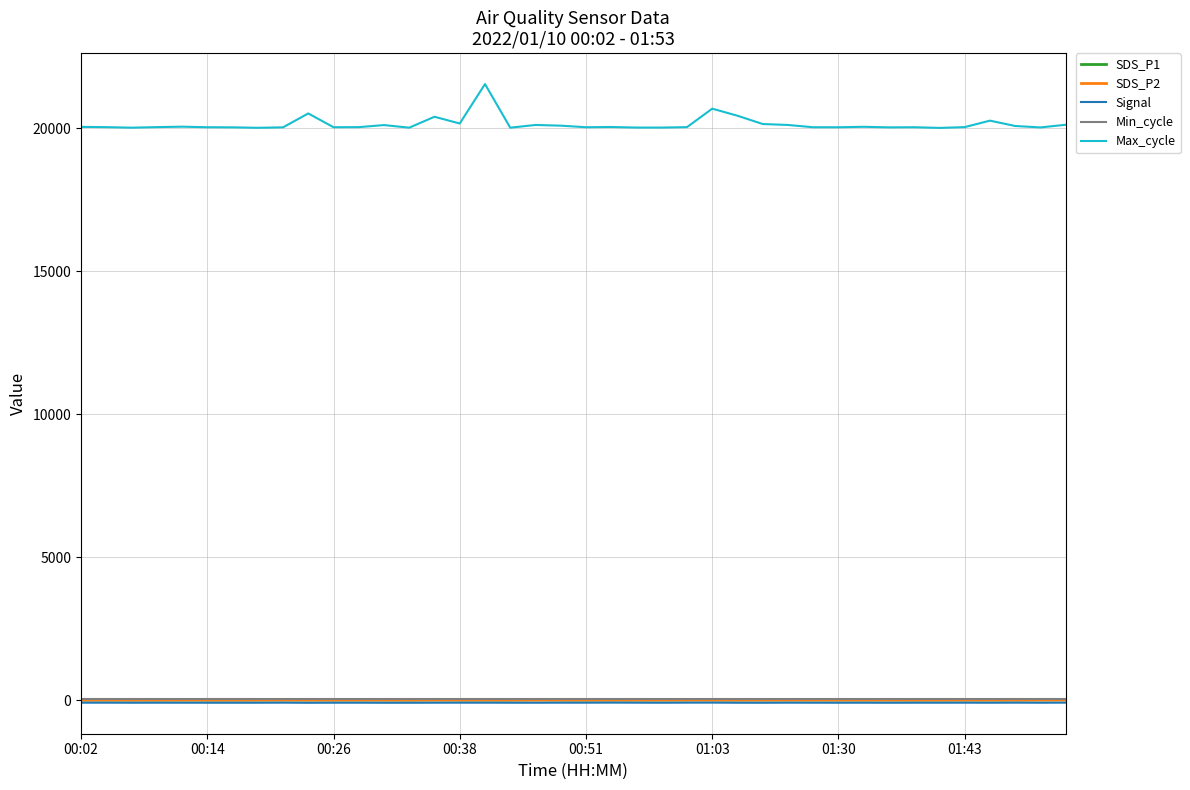

Which series has the largest total across all categories?

Max_cycle